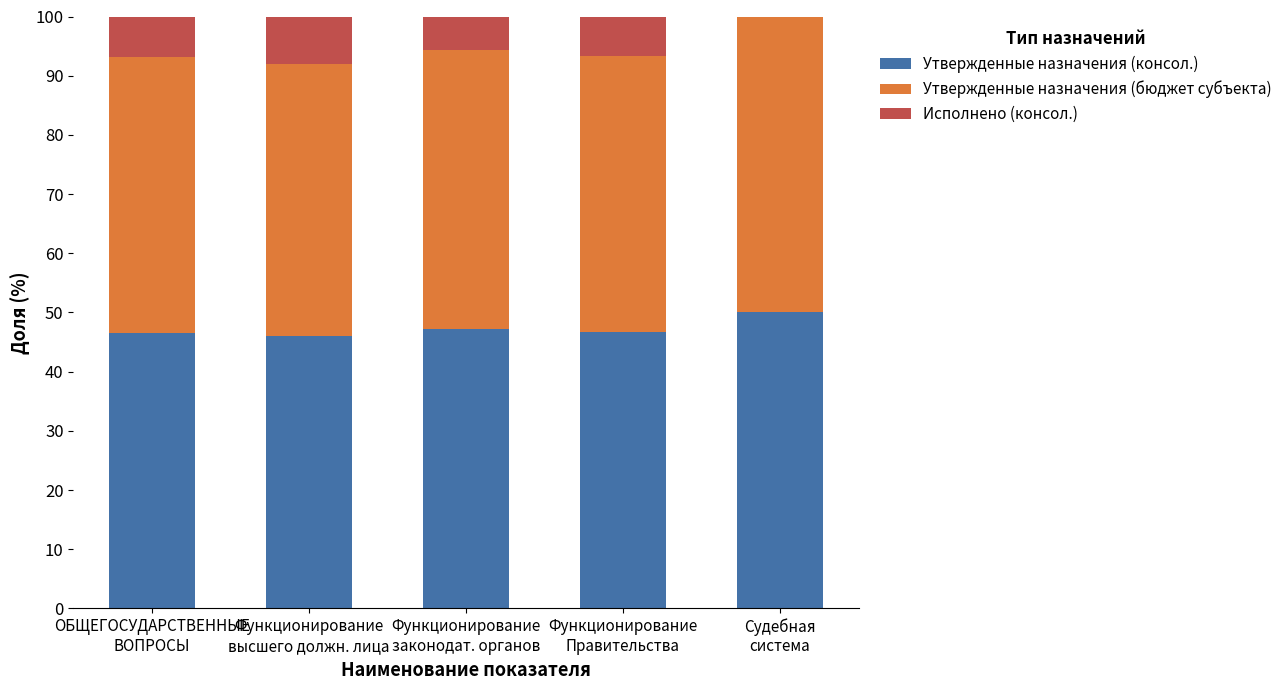

What are all the series names shown in the legend?

Утвержденные назначения (консол.), Утвержденные назначения (бюджет субъекта), Исполнено (консол.)